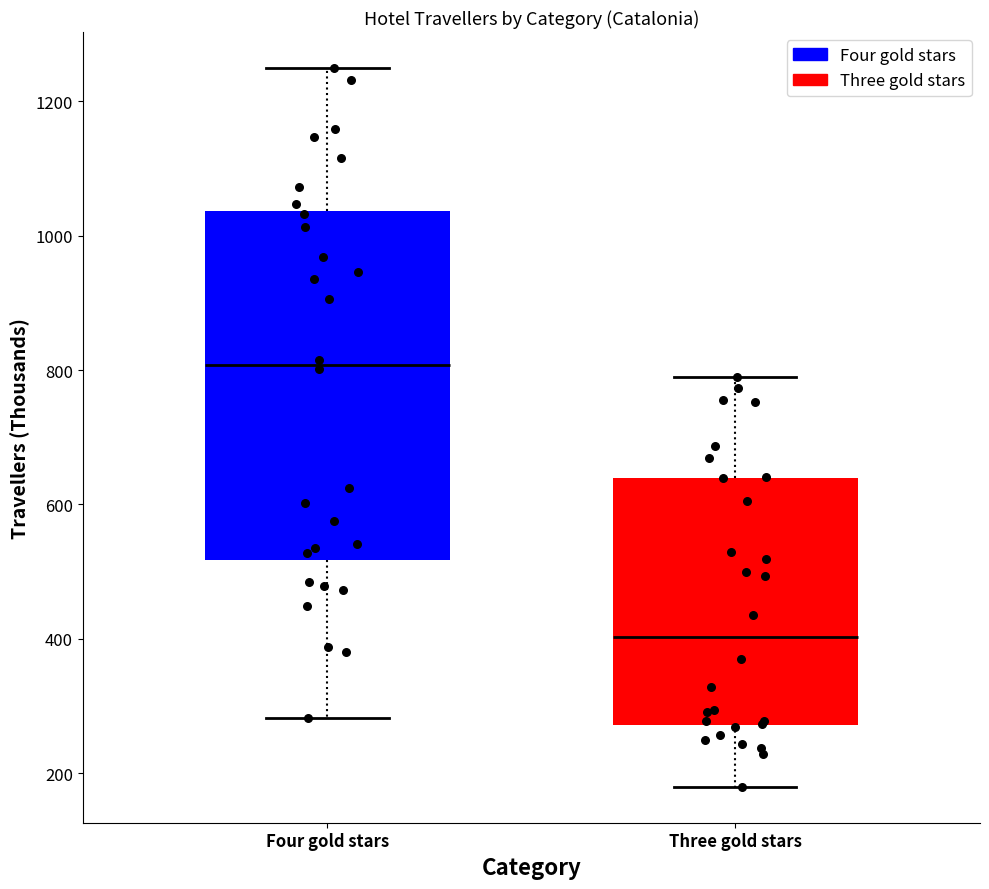

Reading left to right, transcribe this box plot: for each box, give where its median line is, the range the box spans, and where its two whiskers end, as read against the y-axis. The values are not printed on the chart, so give them approximately, as read against the axis.

Four gold stars: median 800, box 520 to 1040, whiskers 280 to 1240
Three gold stars: median 400, box 280 to 640, whiskers 180 to 780